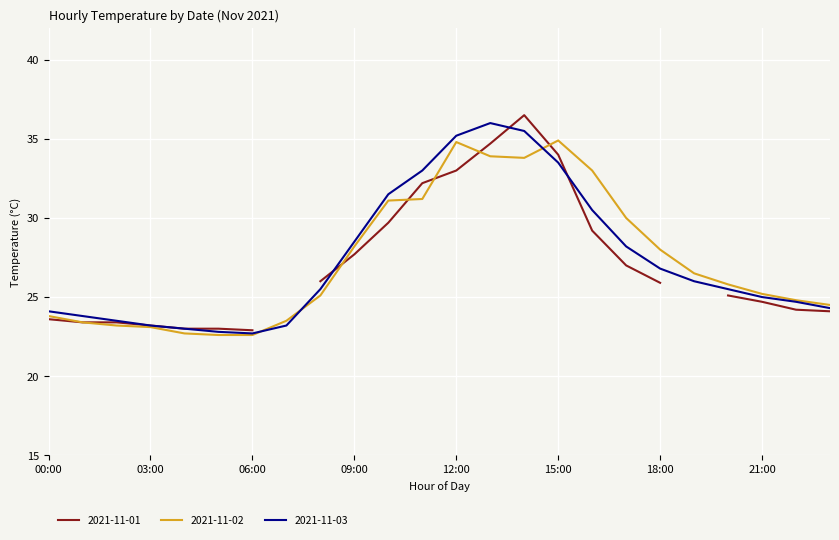

True or false: 2021-11-03 has a value of 23.2 at 03:00.

True